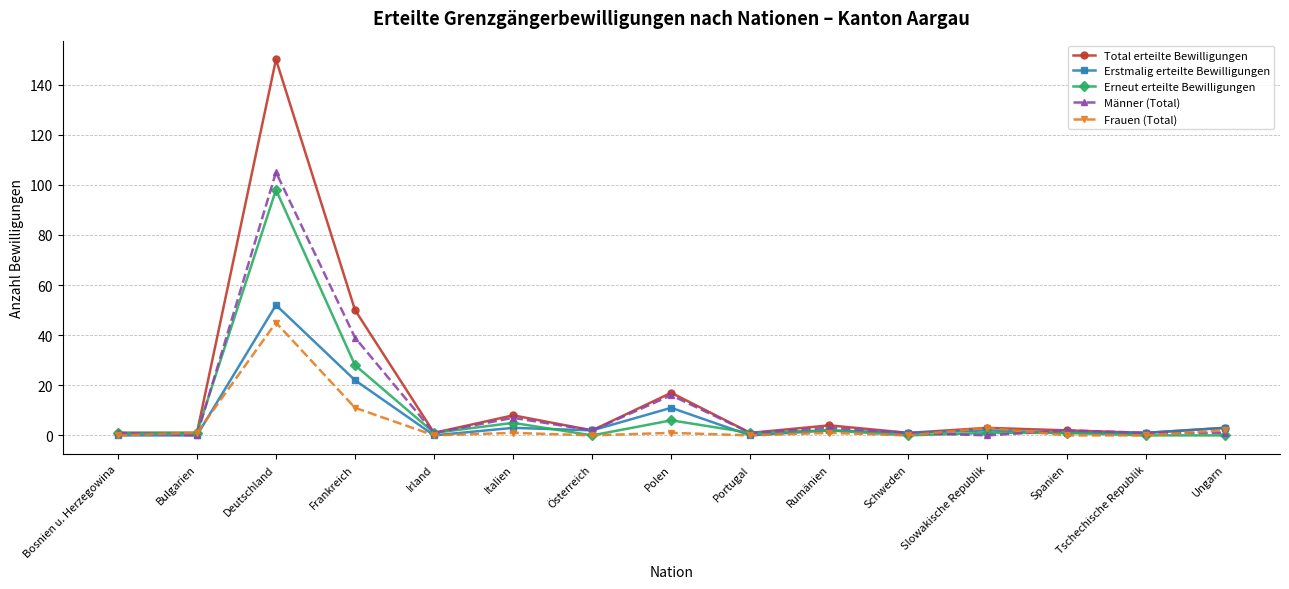

What is the total value across all series at Slowakische Republik?

9